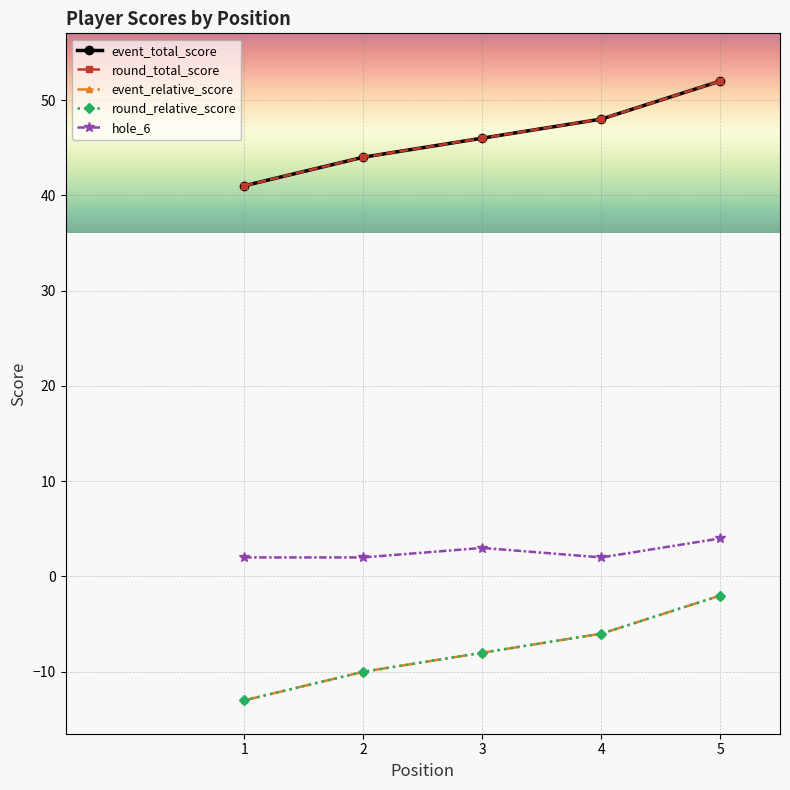

True or false: round_relative_score has more than 1 points higher than both neighbors.

False